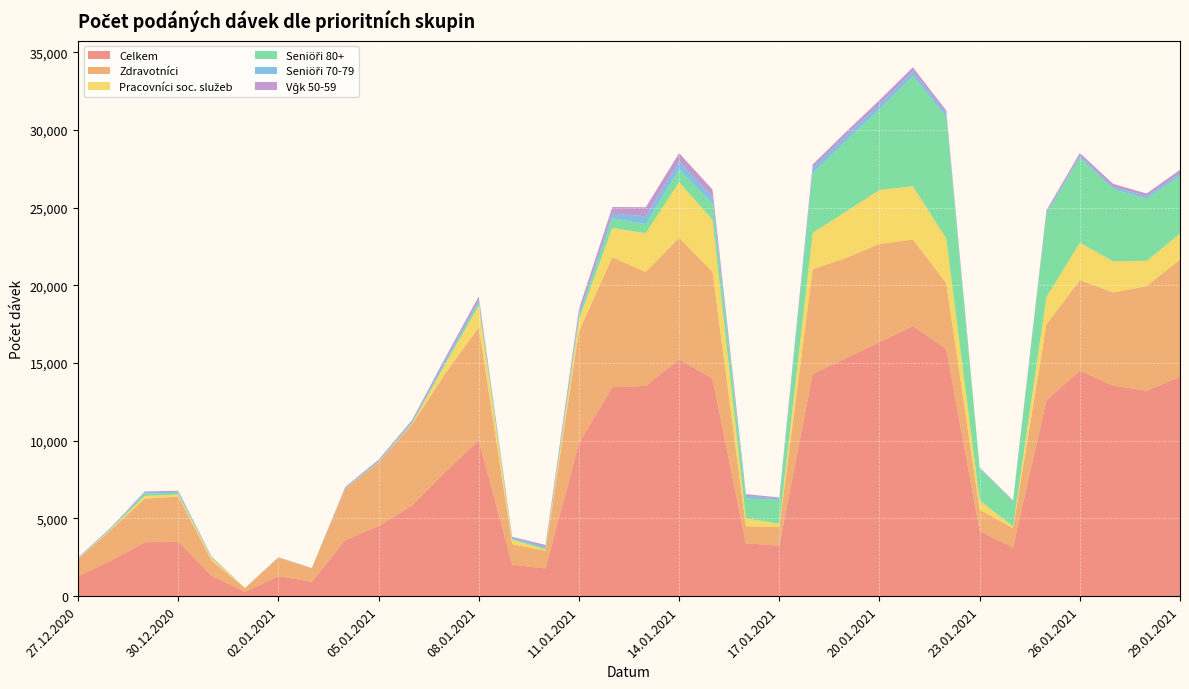

Reading left to right, what are all the values shown in this chart?

Celkem: 27.12.2020=1286	28.12.2020=2301	29.12.2020=3467	30.12.2020=3514	31.12.2020=1312	01.01.2021=271	02.01.2021=1289	03.01.2021=927	04.01.2021=3607	05.01.2021=4509	06.01.2021=5838	07.01.2021=7992	08.01.2021=10036	09.01.2021=2029	10.01.2021=1777	11.01.2021=9849	12.01.2021=13448	13.01.2021=13527	14.01.2021=15240	15.01.2021=14005	16.01.2021=3403	17.01.2021=3249	18.01.2021=14293	19.01.2021=15321	20.01.2021=16340	21.01.2021=17382	22.01.2021=15905	23.01.2021=4194	24.01.2021=3125	25.01.2021=12611	26.01.2021=14502	27.01.2021=13548	28.01.2021=13223	29.01.2021=14105
Zdravotníci: 27.12.2020=1094	28.12.2020=1982	29.12.2020=2809	30.12.2020=2893	31.12.2020=964	01.01.2021=246	02.01.2021=1193	03.01.2021=859	04.01.2021=3286	05.01.2021=4095	06.01.2021=5204	07.01.2021=6349	08.01.2021=7266	09.01.2021=1318	10.01.2021=1140	11.01.2021=7188	12.01.2021=8358	13.01.2021=7330	14.01.2021=7825	15.01.2021=6865	16.01.2021=1098	17.01.2021=1195	18.01.2021=6739	19.01.2021=6442	20.01.2021=6331	21.01.2021=5567	22.01.2021=4232	23.01.2021=1374	24.01.2021=1242	25.01.2021=4873	26.01.2021=5834	27.01.2021=5989	28.01.2021=6728	29.01.2021=7552
Pracovníci soc. služeb: 27.12.2020=10	28.12.2020=74	29.12.2020=175	30.12.2020=127	31.12.2020=175	01.01.2021=3	02.01.2021=0	03.01.2021=3	04.01.2021=4	05.01.2021=11	06.01.2021=54	07.01.2021=601	08.01.2021=1383	09.01.2021=291	10.01.2021=78	11.01.2021=745	12.01.2021=1892	13.01.2021=2499	14.01.2021=3581	15.01.2021=3349	16.01.2021=512	17.01.2021=214	18.01.2021=2340	19.01.2021=2988	20.01.2021=3461	21.01.2021=3429	22.01.2021=2874	23.01.2021=592	24.01.2021=123	25.01.2021=1760	26.01.2021=2405	27.01.2021=2010	28.01.2021=1624	29.01.2021=1664
Seniöři 80+: 27.12.2020=16	28.12.2020=35	29.12.2020=148	30.12.2020=123	31.12.2020=25	01.01.2021=1	02.01.2021=8	03.01.2021=3	04.01.2021=22	05.01.2021=36	06.01.2021=48	07.01.2021=81	08.01.2021=217	09.01.2021=48	10.01.2021=77	11.01.2021=248	12.01.2021=620	13.01.2021=590	14.01.2021=829	15.01.2021=1027	16.01.2021=1272	17.01.2021=1530	18.01.2021=3840	19.01.2021=4548	20.01.2021=5191	21.01.2021=7094	22.01.2021=7826	23.01.2021=2062	24.01.2021=1621	25.01.2021=5342	26.01.2021=5480	27.01.2021=4655	28.01.2021=3995	29.01.2021=3715
Seniöři 70-79: 27.12.2020=43	28.12.2020=53	29.12.2020=89	30.12.2020=54	31.12.2020=32	01.01.2021=4	02.01.2021=8	03.01.2021=11	04.01.2021=48	05.01.2021=73	06.01.2021=110	07.01.2021=173	08.01.2021=149	09.01.2021=81	10.01.2021=107	11.01.2021=153	12.01.2021=298	13.01.2021=503	14.01.2021=524	15.01.2021=438	16.01.2021=175	17.01.2021=108	18.01.2021=343	19.01.2021=341	20.01.2021=330	21.01.2021=310	22.01.2021=202	23.01.2021=18	24.01.2021=39	25.01.2021=102	26.01.2021=125	27.01.2021=141	28.01.2021=168	29.01.2021=164
Vĝk 50-59: 27.12.2020=25	28.12.2020=15	29.12.2020=53	30.12.2020=72	31.12.2020=29	01.01.2021=2	02.01.2021=12	03.01.2021=7	04.01.2021=54	05.01.2021=60	06.01.2021=70	07.01.2021=162	08.01.2021=243	09.01.2021=54	10.01.2021=114	11.01.2021=299	12.01.2021=423	13.01.2021=578	14.01.2021=511	15.01.2021=481	16.01.2021=105	17.01.2021=55	18.01.2021=226	19.01.2021=238	20.01.2021=266	21.01.2021=250	22.01.2021=210	23.01.2021=40	24.01.2021=17	25.01.2021=131	26.01.2021=170	27.01.2021=189	28.01.2021=173	29.01.2021=232